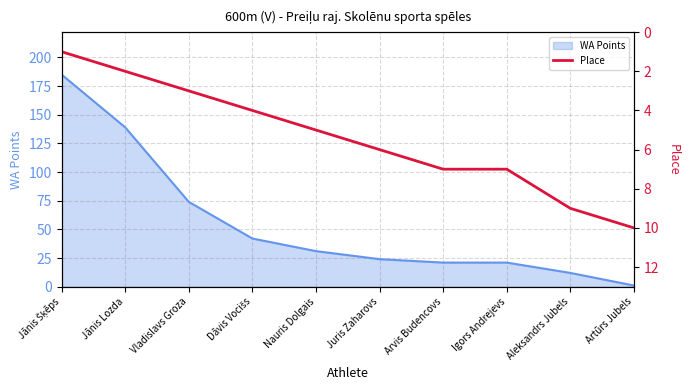

At which label is WA Points closest to 93?

Vladislavs Groza